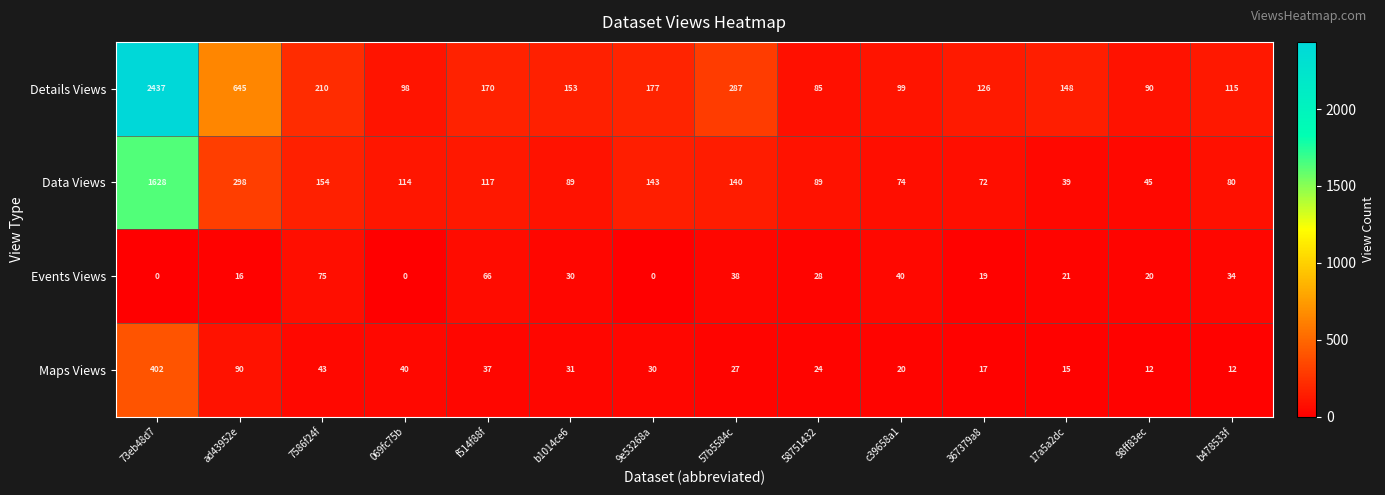

At which label is Maps Views closest to 207?

ad43952e